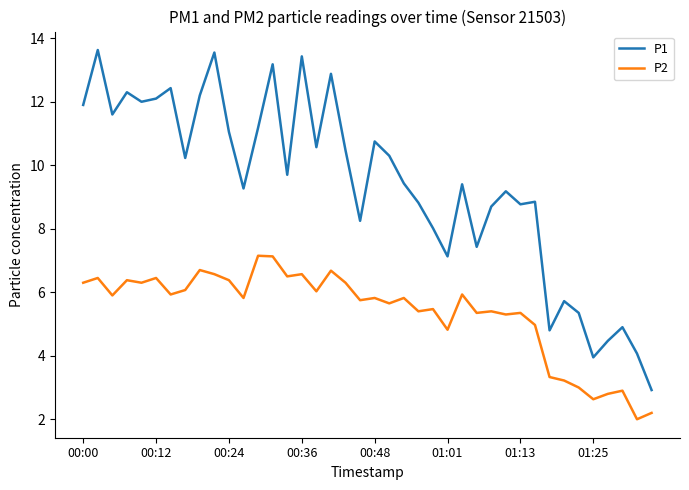

Which series has the widest spread of values?

P1